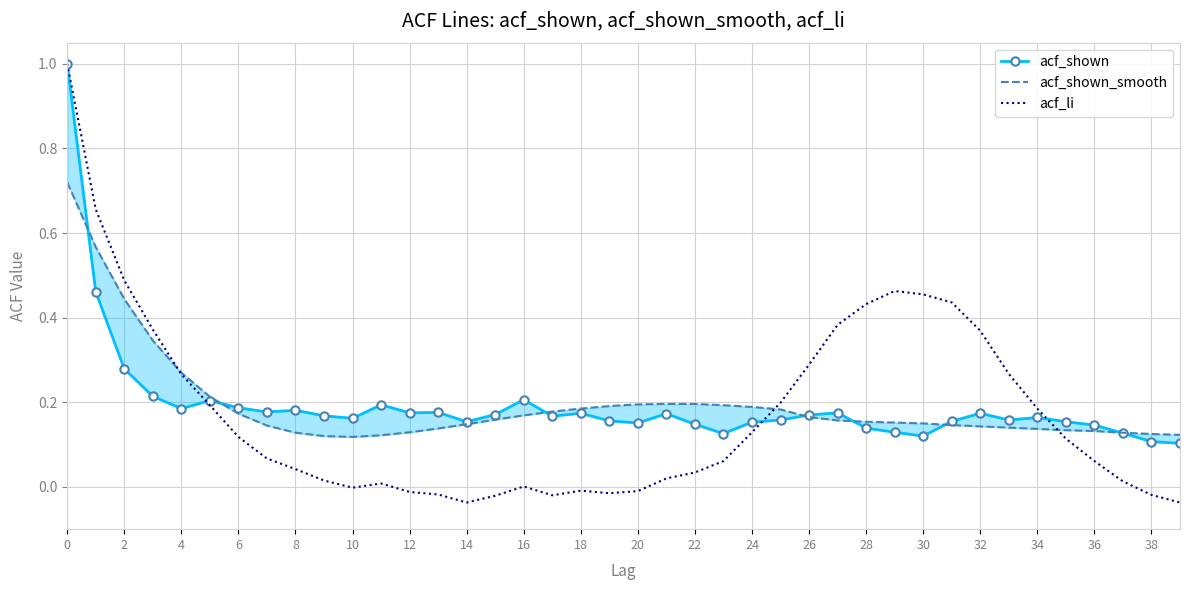

What is the difference between the maximum and minimum values in the acf_li series?

1.0